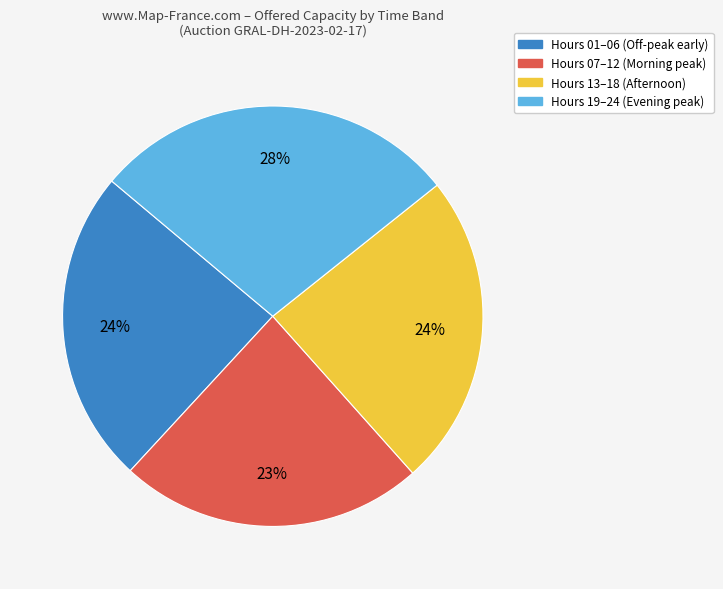

Is there a majority slice in this chart?

No